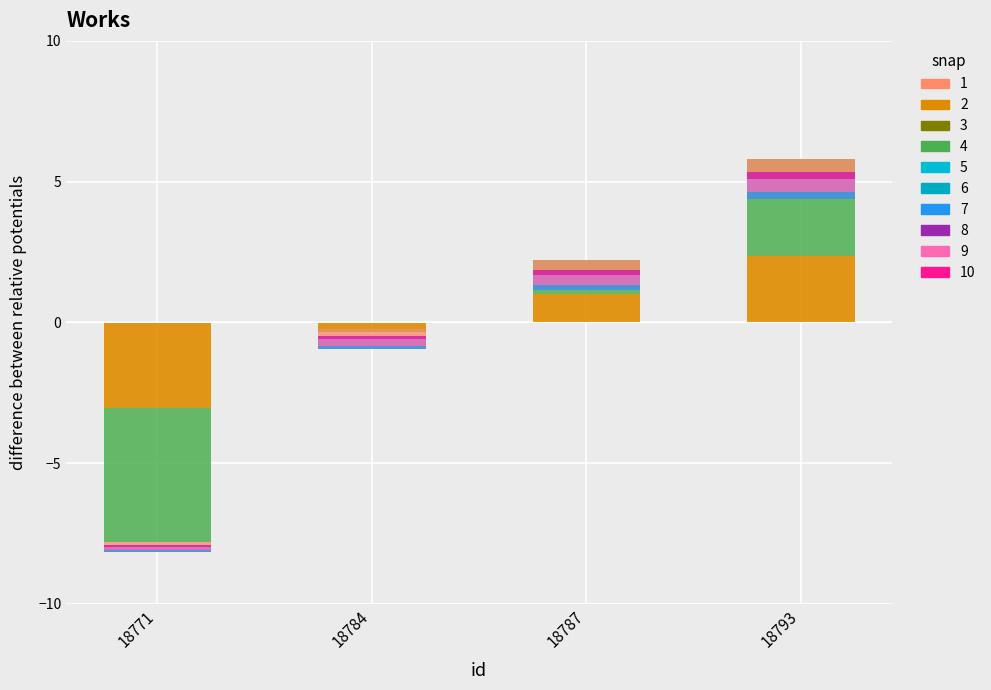

What is the difference between the id values at 18784 and 18787?

1.1